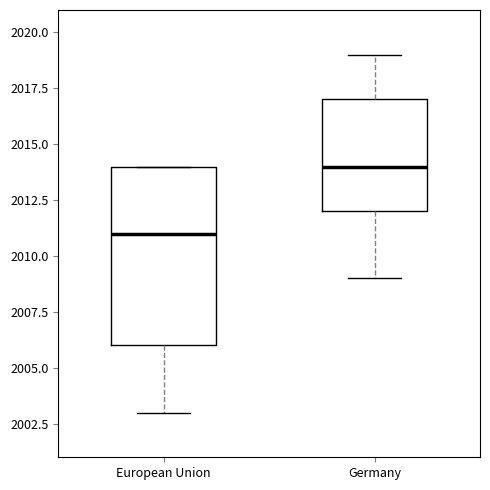

Which box is the tallest, from its lower edge to its upper edge?

European Union